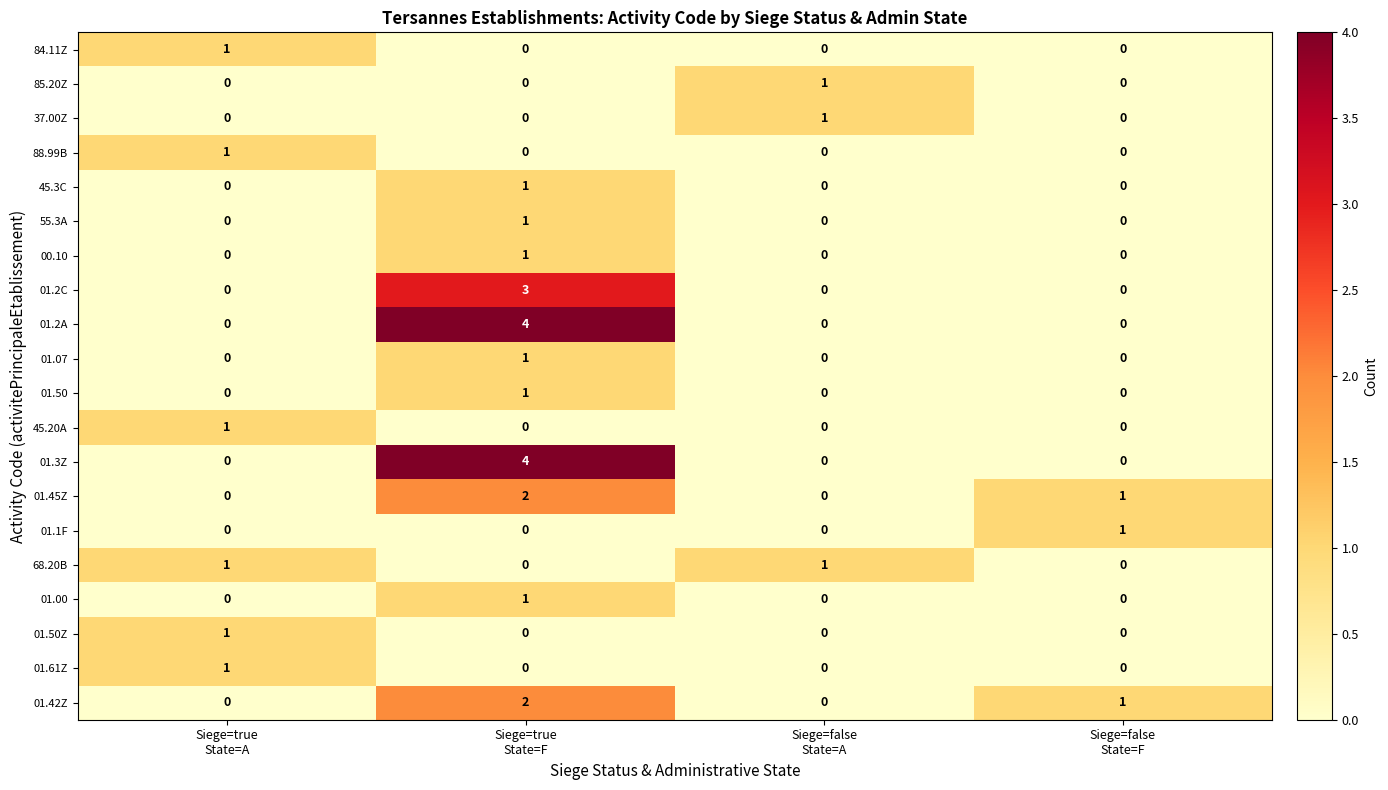

How many 01.42Z values are between 0 and 2?

4